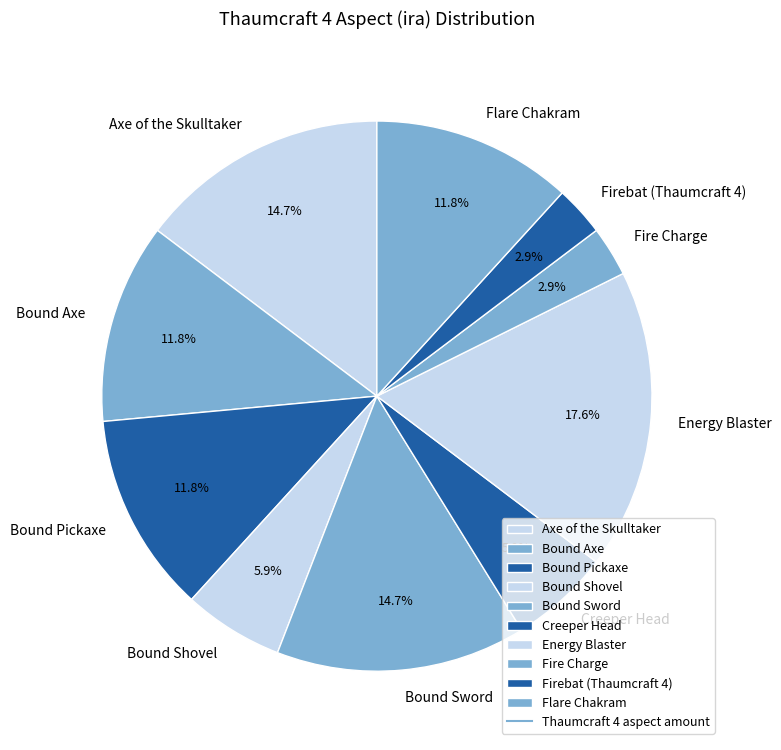

Which slice is the largest?

Energy Blaster